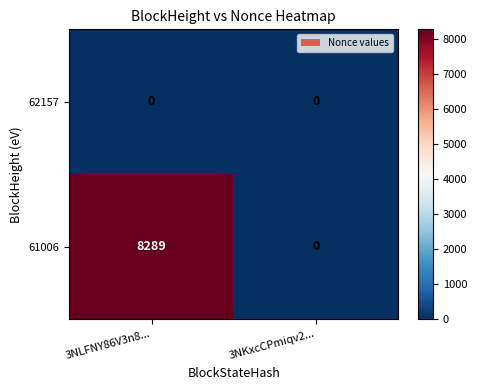

The 62157 series shows 0 at 3NKxcCPmiqv2.... True or false?

True